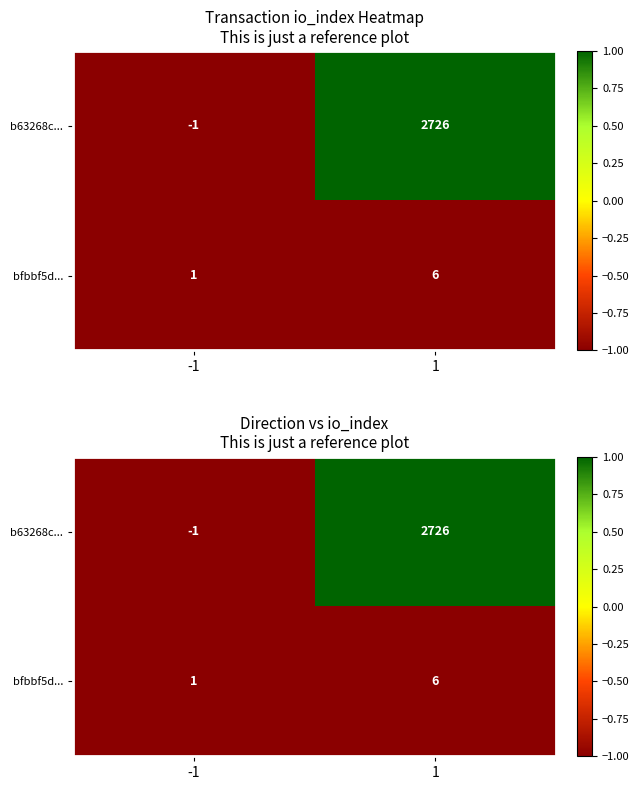

True or false: bfbbf5d... has a value of -1.0 at -1.

True